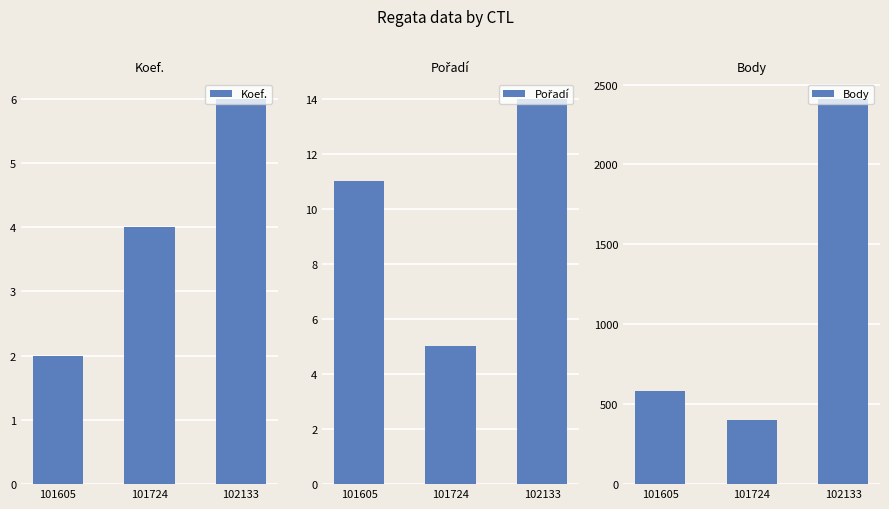

How many bars are there in each group?

3